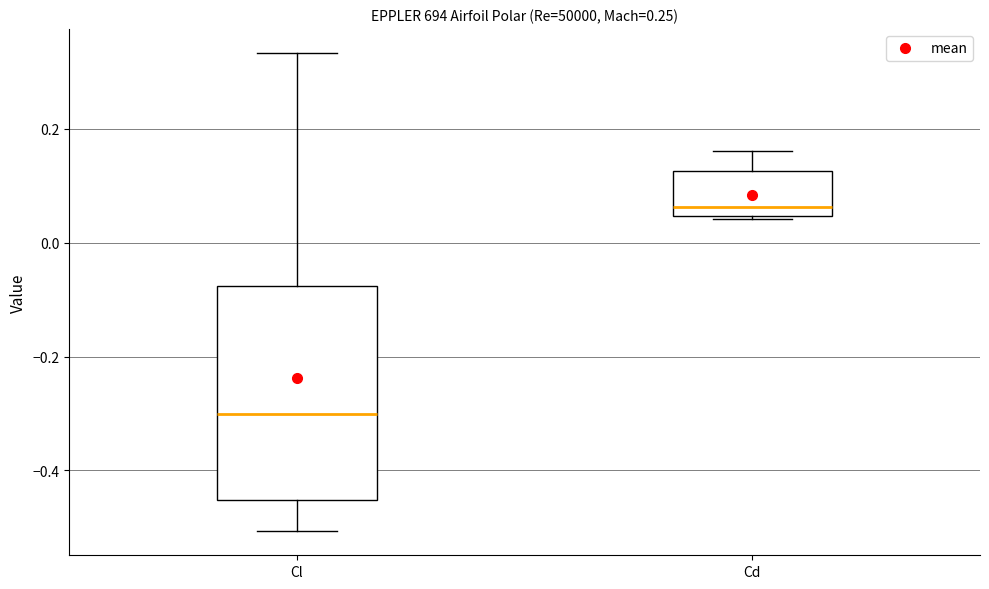

Which box has the highest median line?

Cd